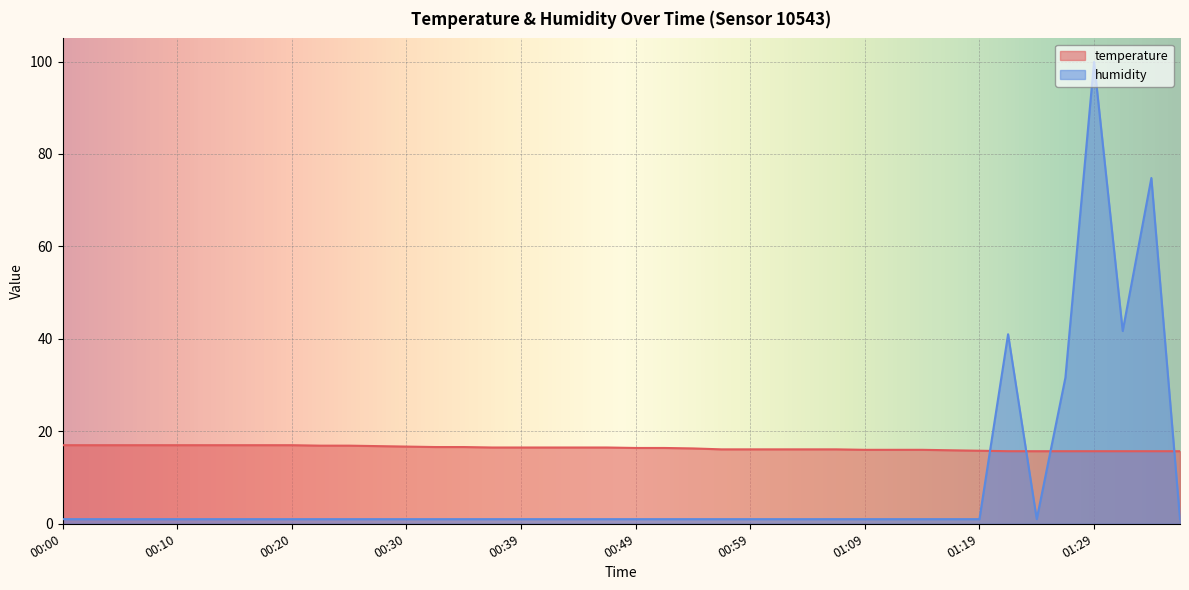

Rank the series at 00:22 from lowest to highest value.

humidity, temperature